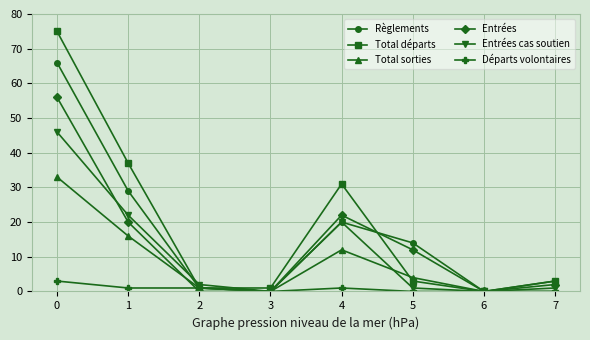

The Total sorties series shows 17 at 7. True or false?

False